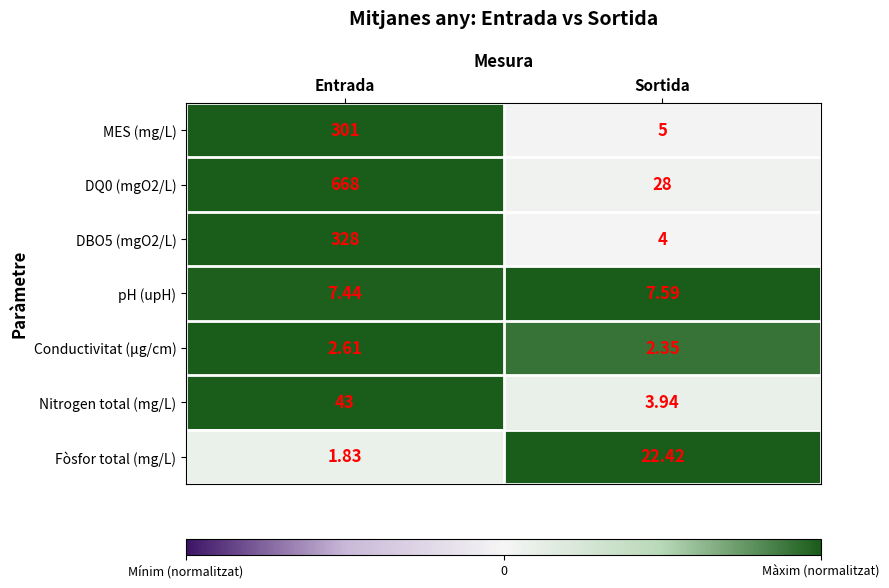

At which label does pH (upH) reach its peak?

Sortida